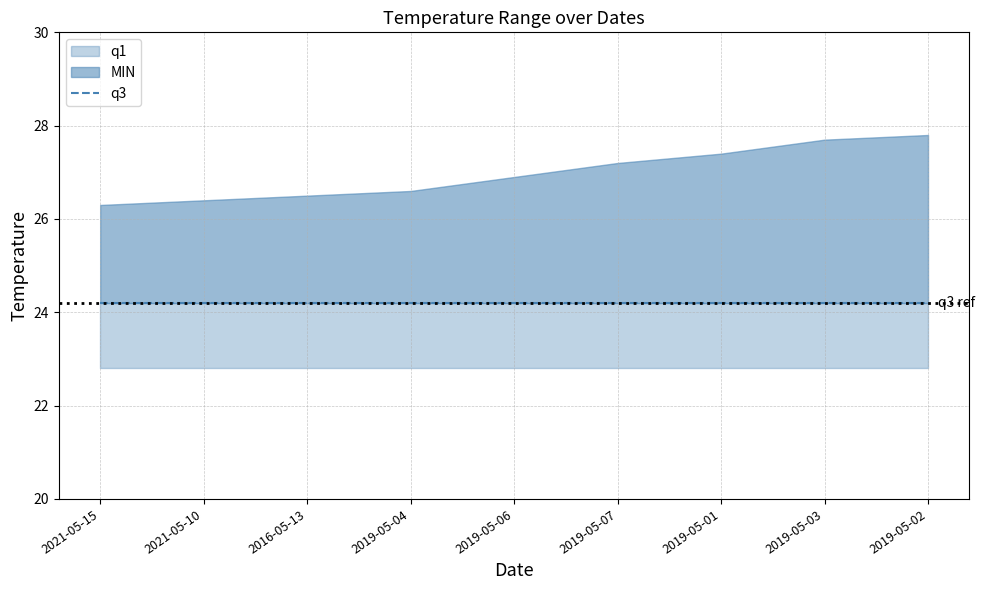

What value does the MIN series have at 2019-05-06?

26.9